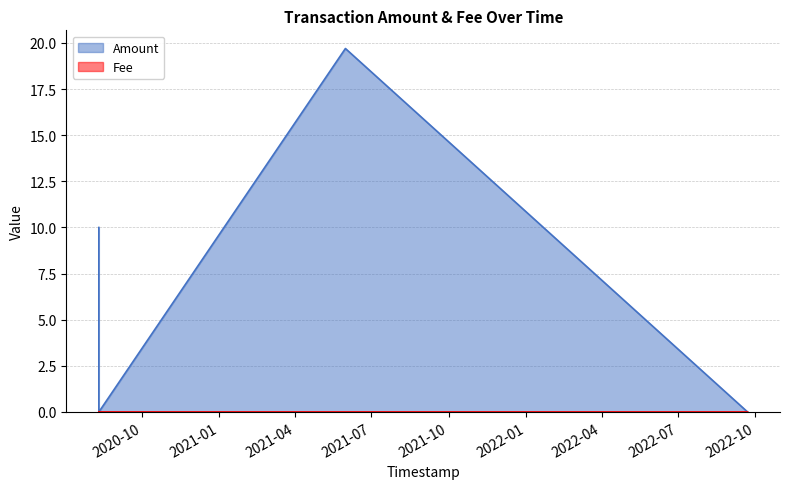

Rank the series by their average value, from lowest to highest.

Fee line, Amount line